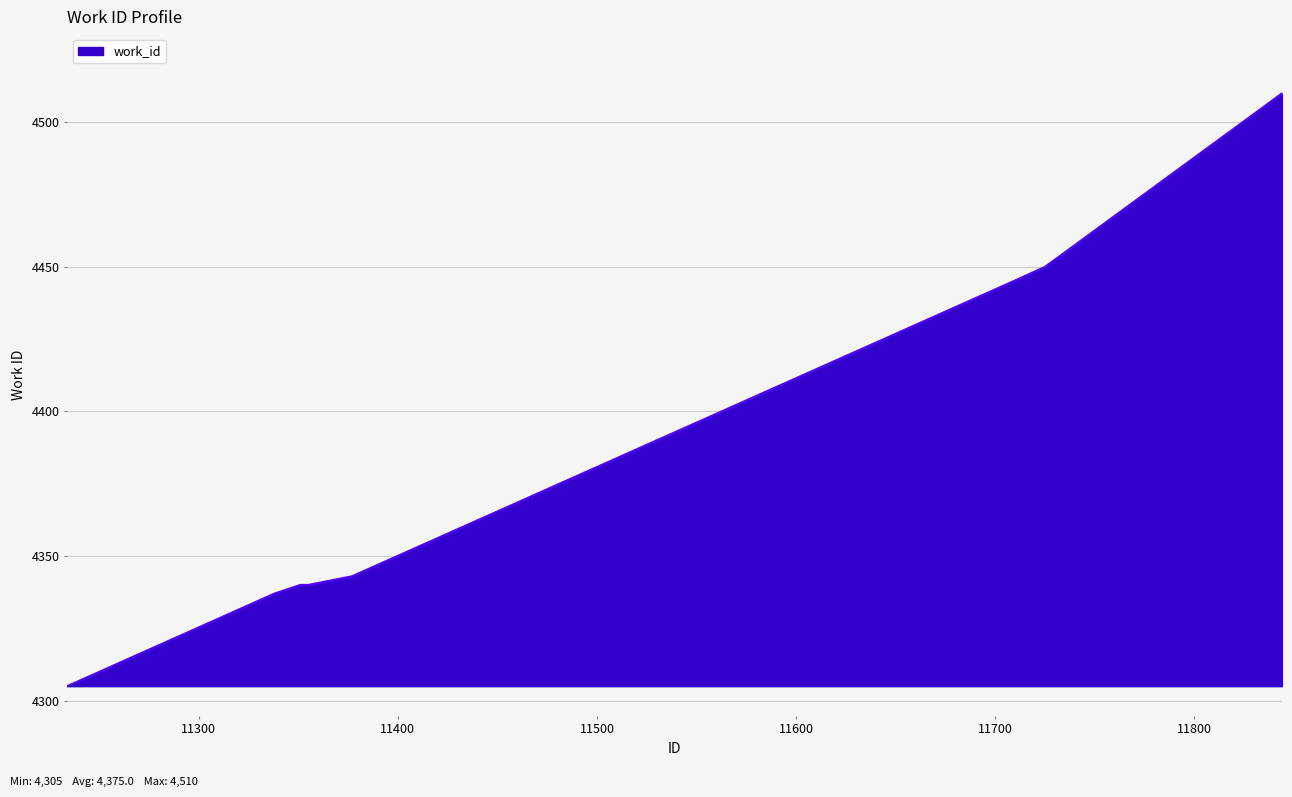

What is the maximum value shown in the chart?

4510